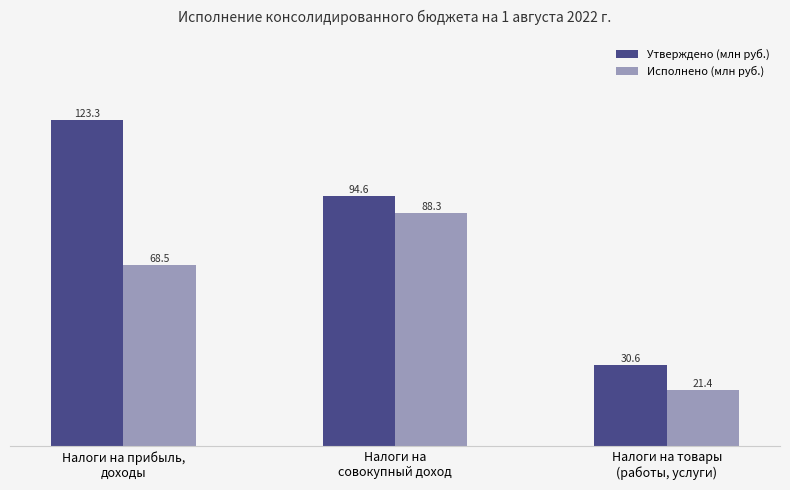

At which category is the sum across all series the highest?

Налоги на прибыль,
доходы